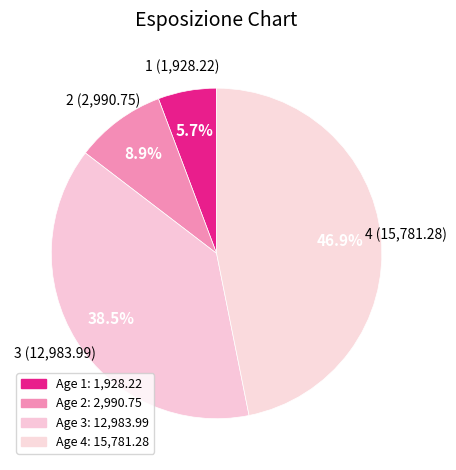

Does any single category account for the majority?

No